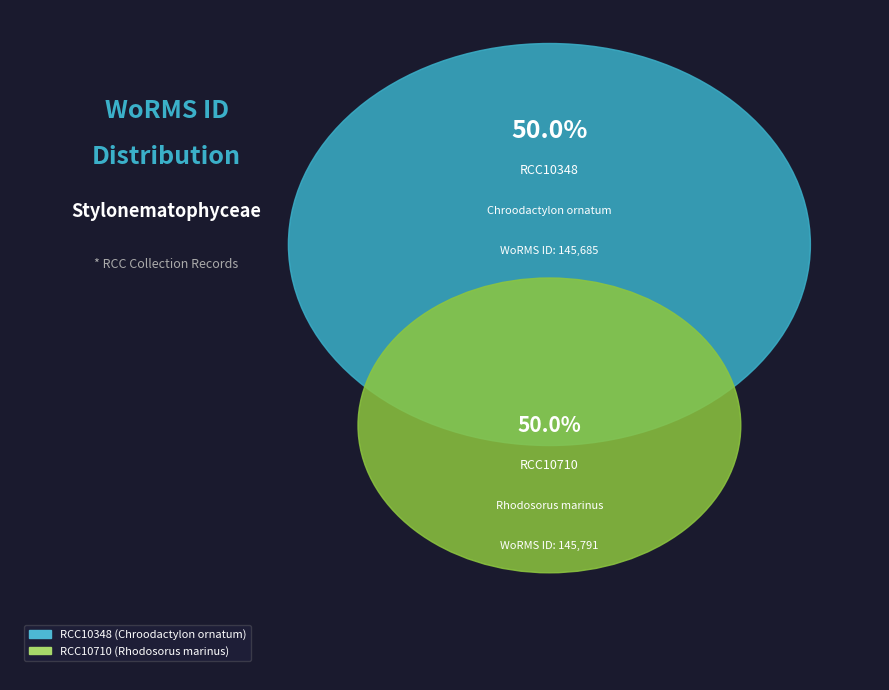

Do RCC10710 and RCC10348 together represent more than half of the pie?

Yes